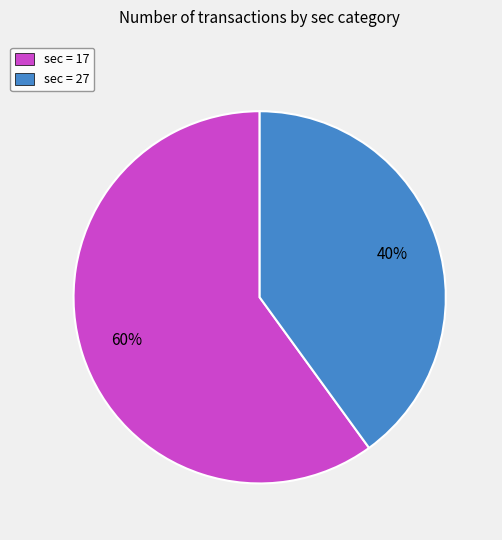

How many segments does this pie chart have?

2